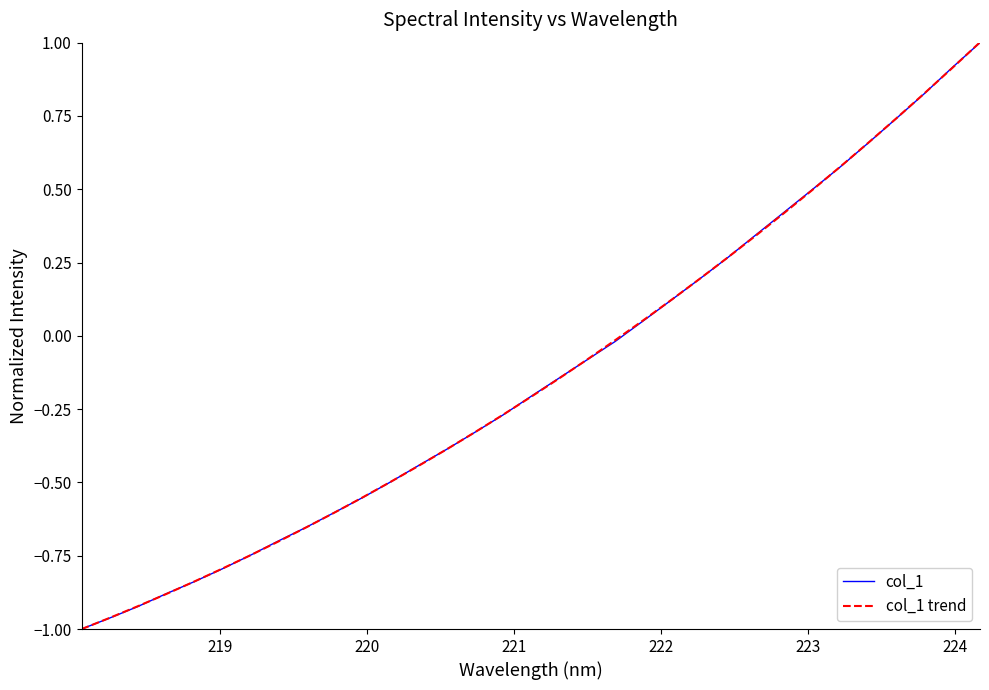

How many times do col_1 and col_1 trend cross each other?

13